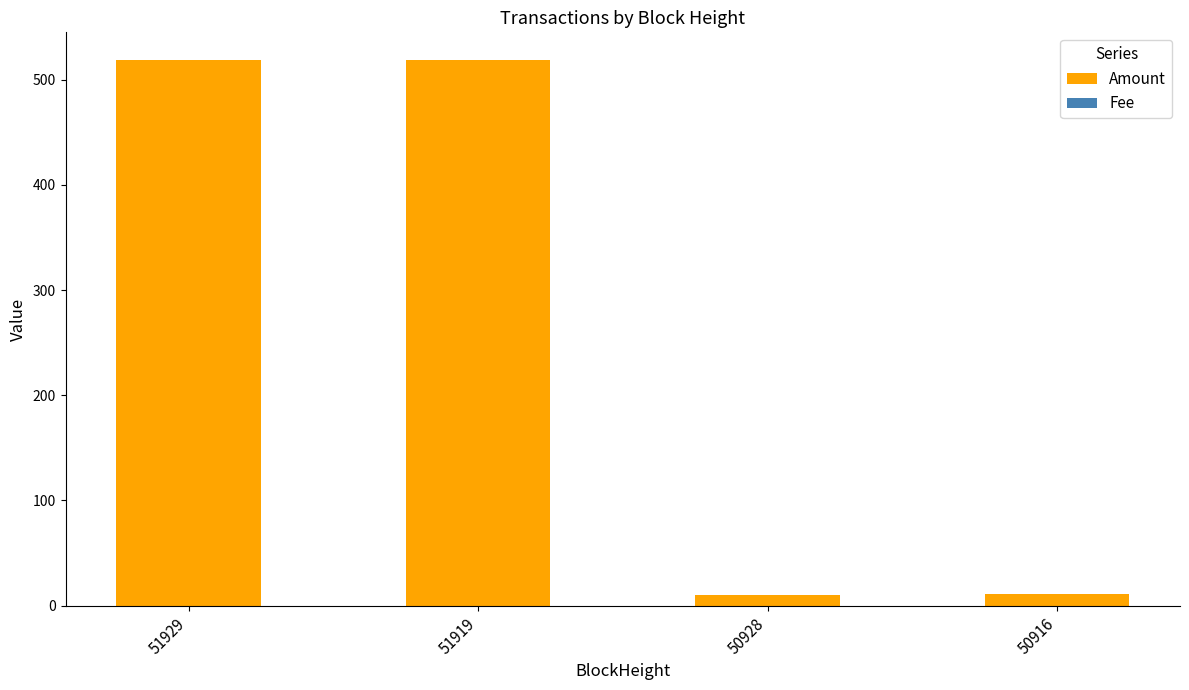

The Amount series shows 9.9 at 50928. True or false?

True